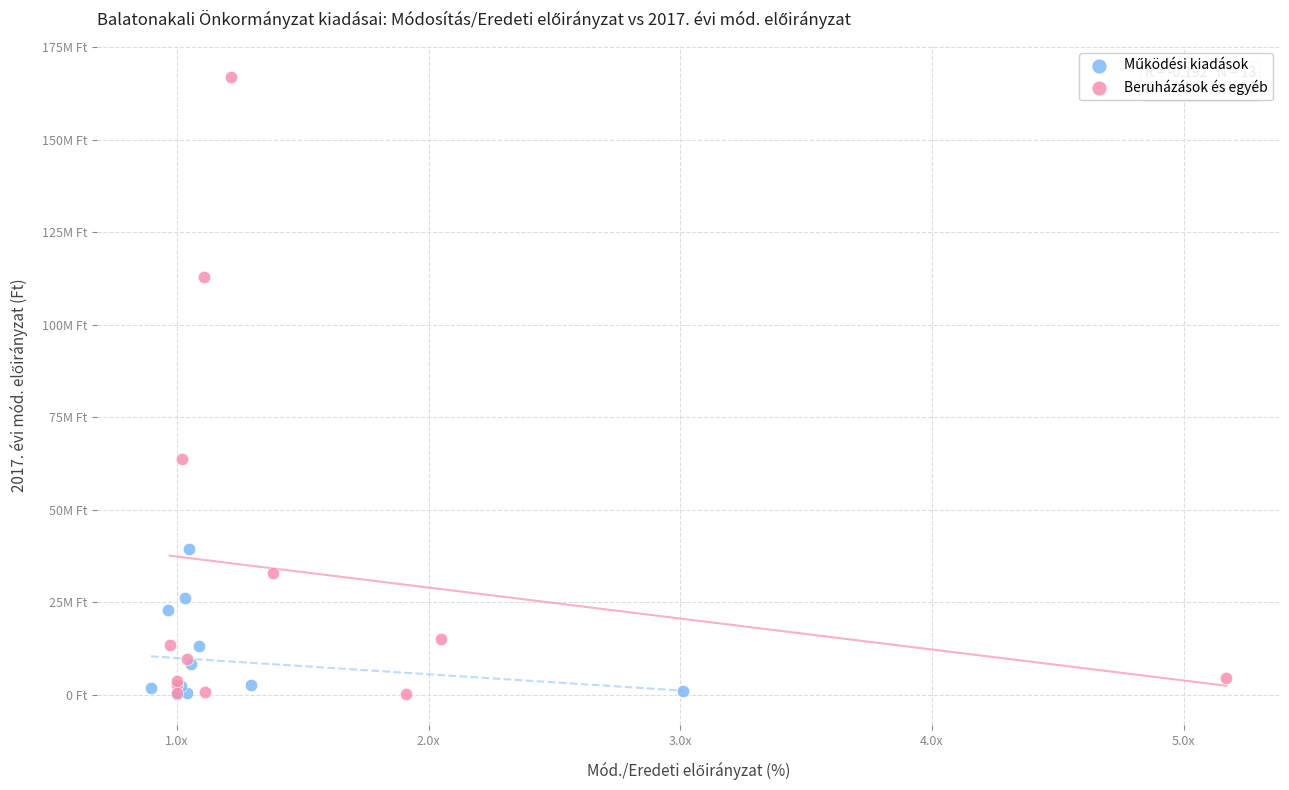

Which series reaches the maximum Y coordinate?

Beruházások és egyéb